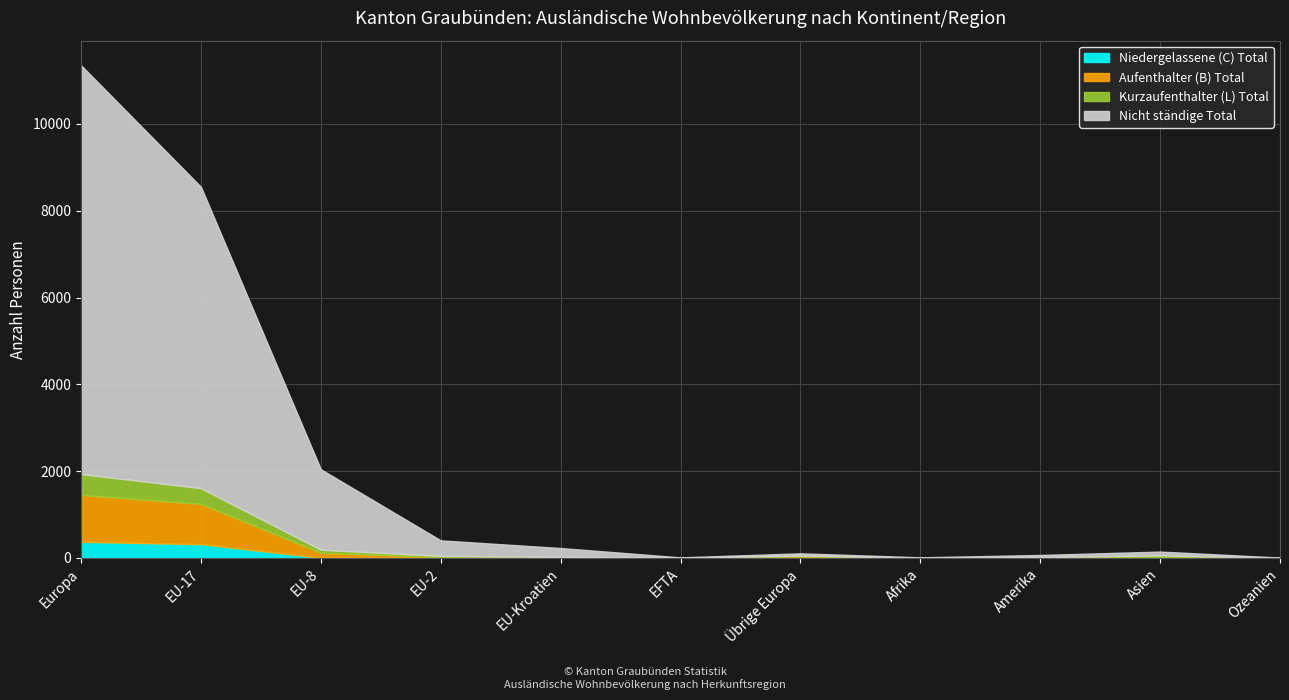

Is it true that Nicht ständige Total equals 137 at EU-2?

False